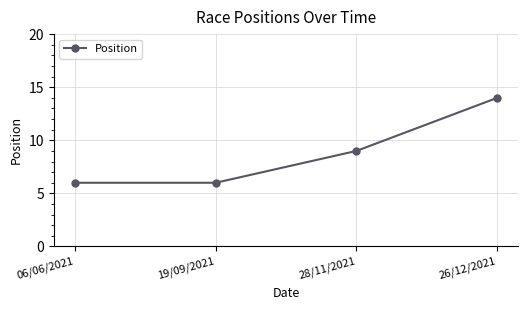

Between 28/11/2021 and 19/09/2021, which is larger?

28/11/2021